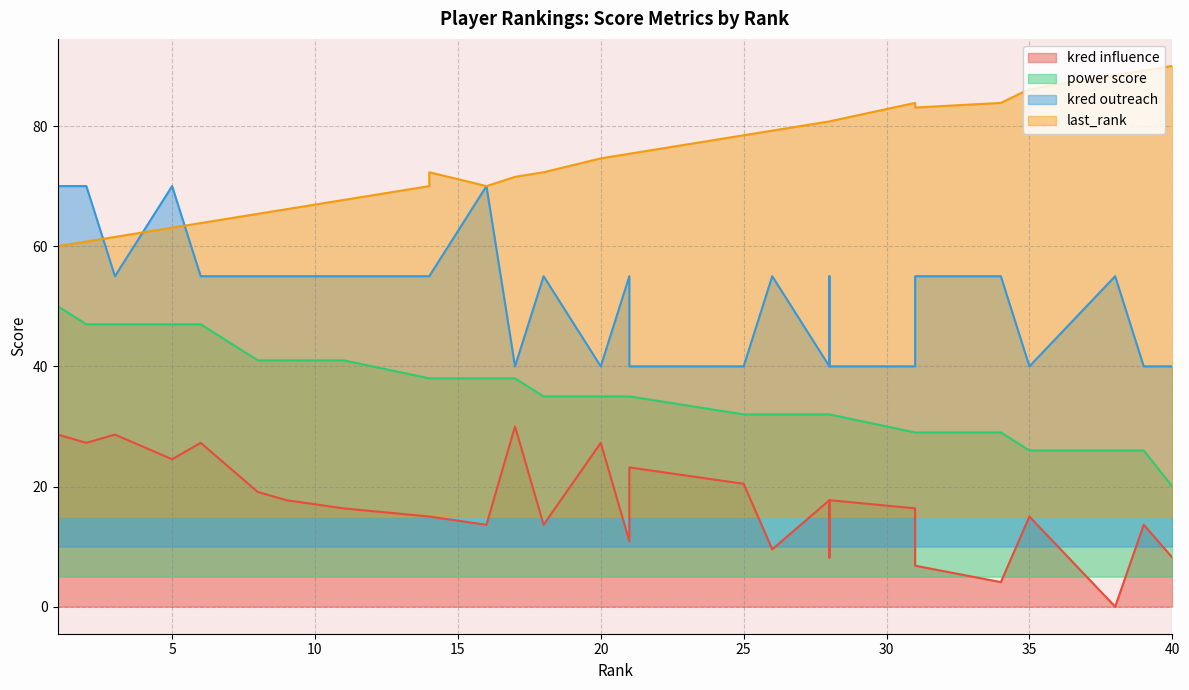

At which category is the sum across all series the highest?

1